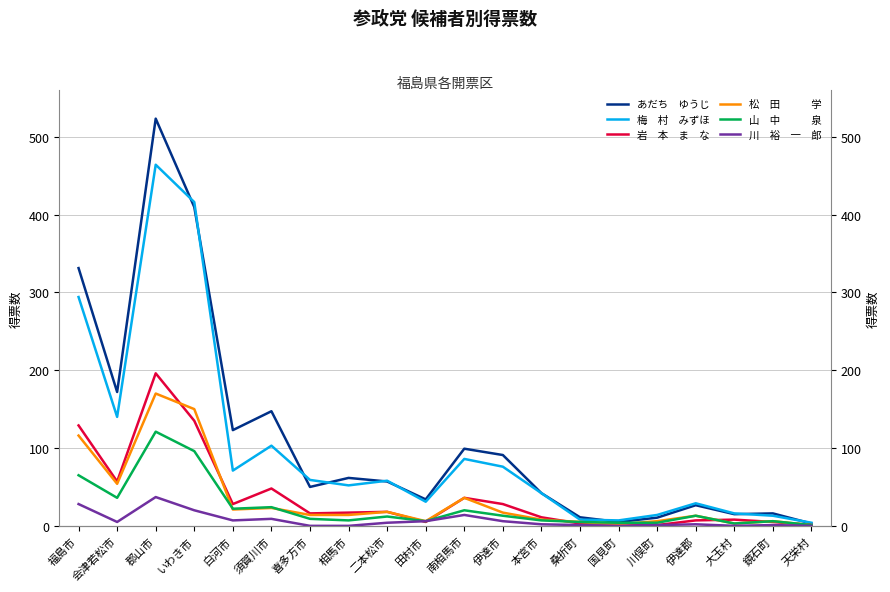

At which category is the sum across all series the highest?

郡山市